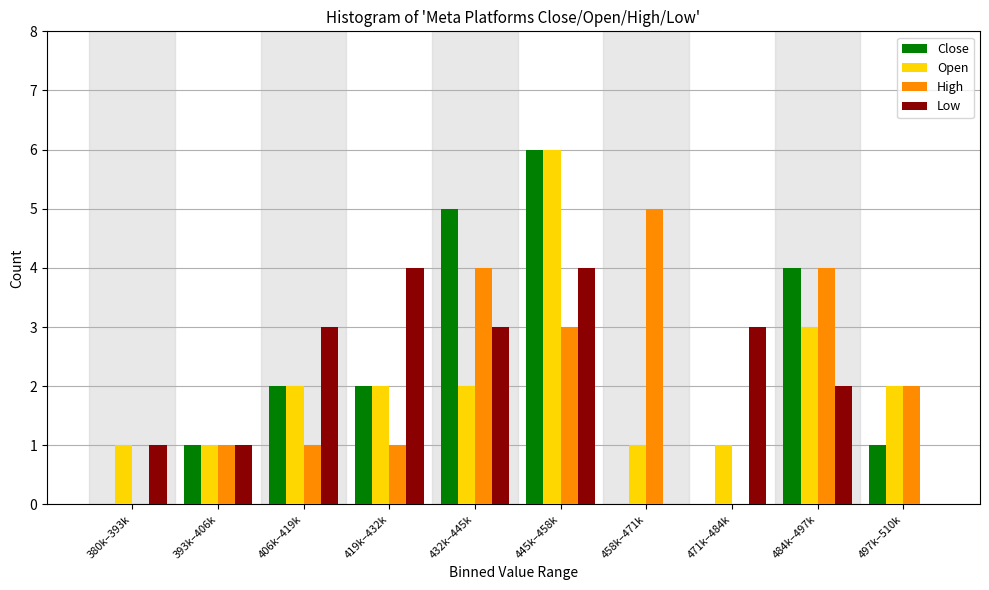

The value of High at 380k–393k is 0. True or false?

True